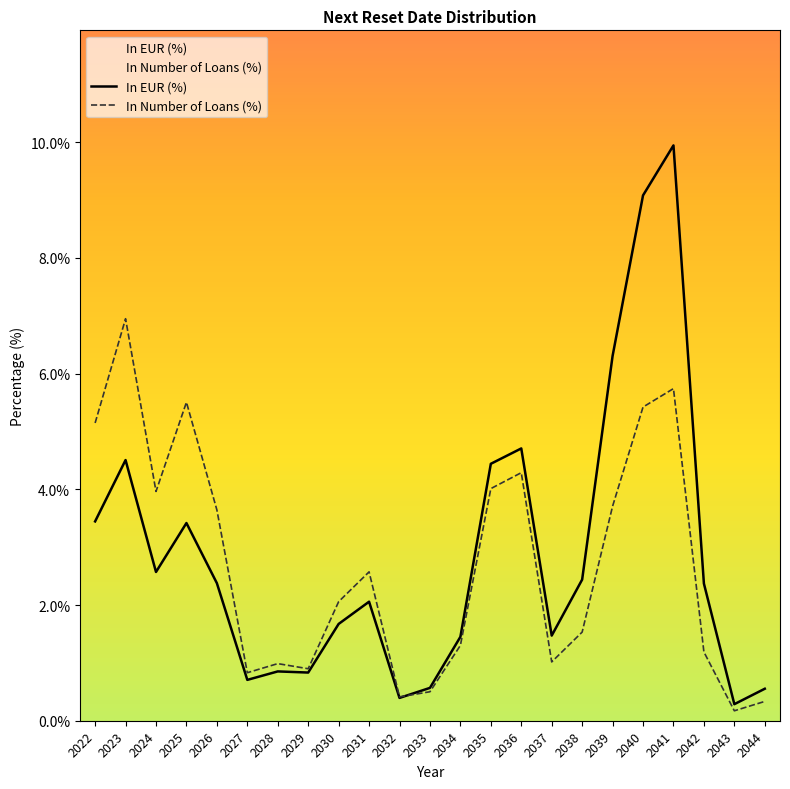

Reading left to right, what are all the values shown in this chart?

In EUR (%): 2022=3.4	2023=4.5	2024=2.6	2025=3.4	2026=2.4	2027=0.7	2028=0.9	2029=0.8	2030=1.7	2031=2.1	2032=0.4	2033=0.6	2034=1.5	2035=4.4	2036=4.7	2037=1.5	2038=2.4	2039=6.3	2040=9.1	2041=9.9	2042=2.4	2043=0.3	2044=0.6
In Number of Loans (%): 2022=5.1	2023=6.9	2024=4.0	2025=5.5	2026=3.6	2027=0.8	2028=1.0	2029=0.9	2030=2.1	2031=2.6	2032=0.4	2033=0.5	2034=1.3	2035=4.0	2036=4.3	2037=1.0	2038=1.5	2039=3.7	2040=5.4	2041=5.7	2042=1.2	2043=0.2	2044=0.3